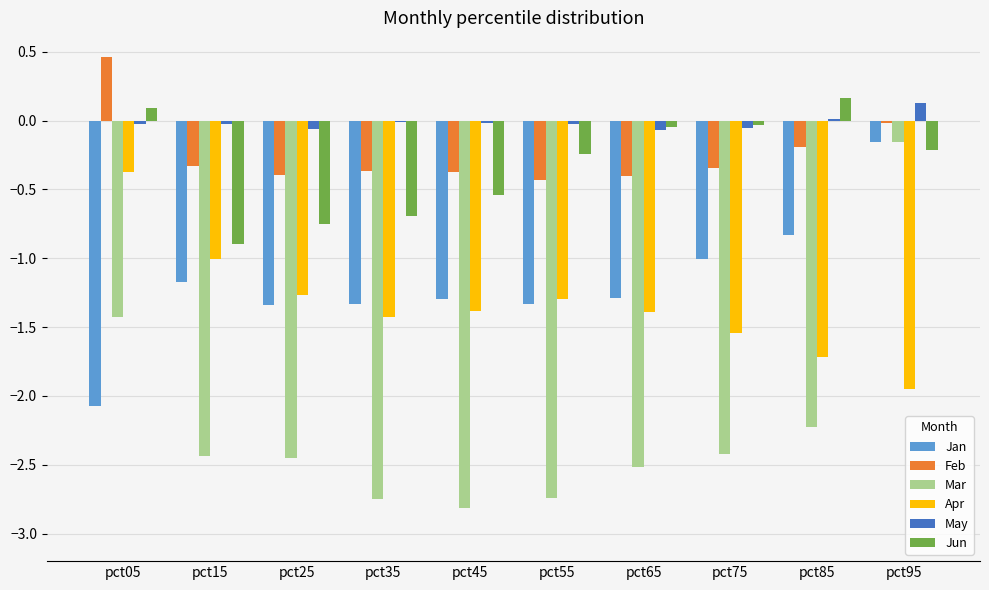

At which category is the sum across all series the highest?

pct95